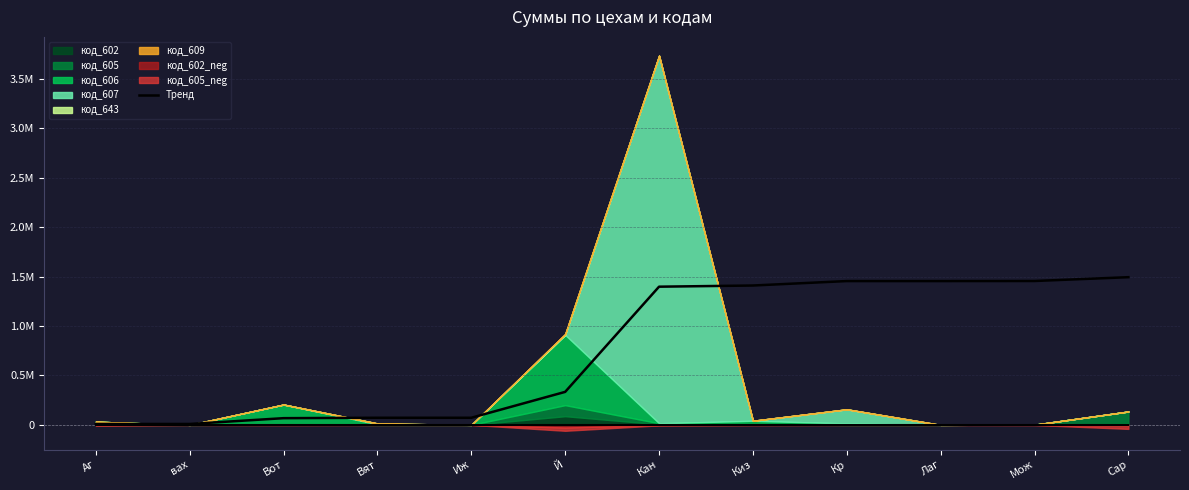

What is the sum of the values at Мож and Вот?

1522791.7